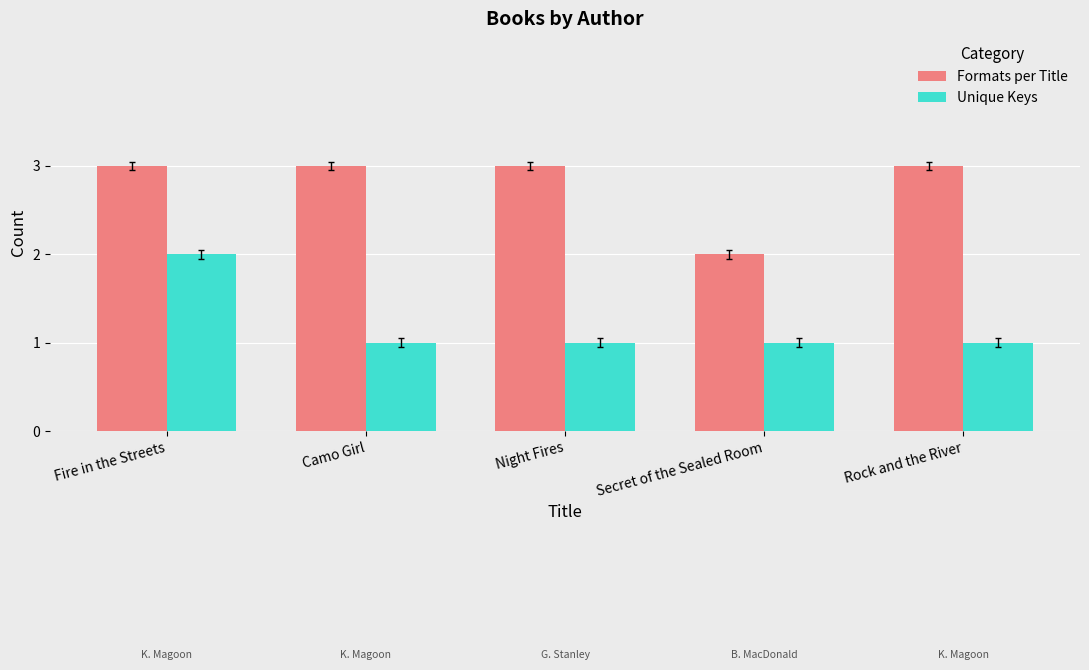

Does the chart contain stacked bars?

No